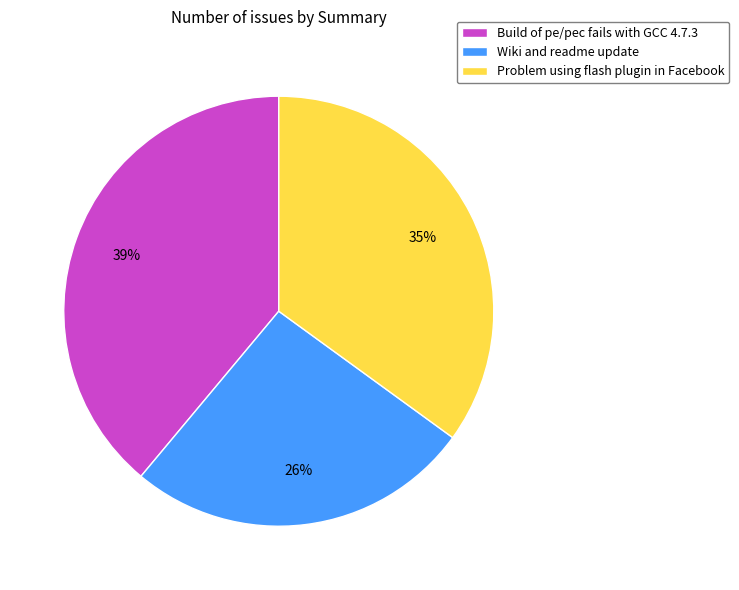

To the nearest percent, what is the average slice percentage?

33%